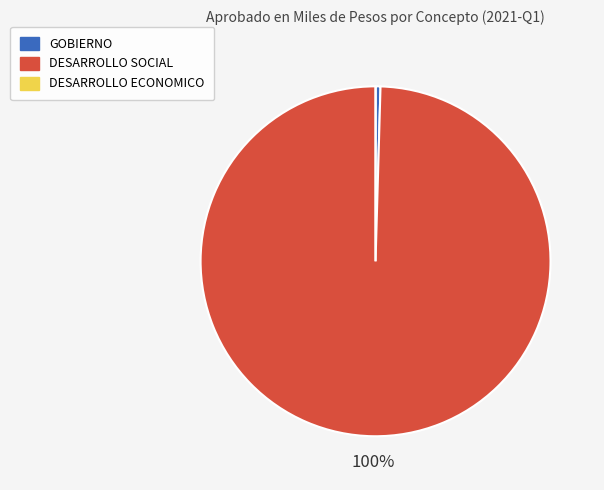

To the nearest percent, what percentage of the pie is DESARROLLO SOCIAL?

100%